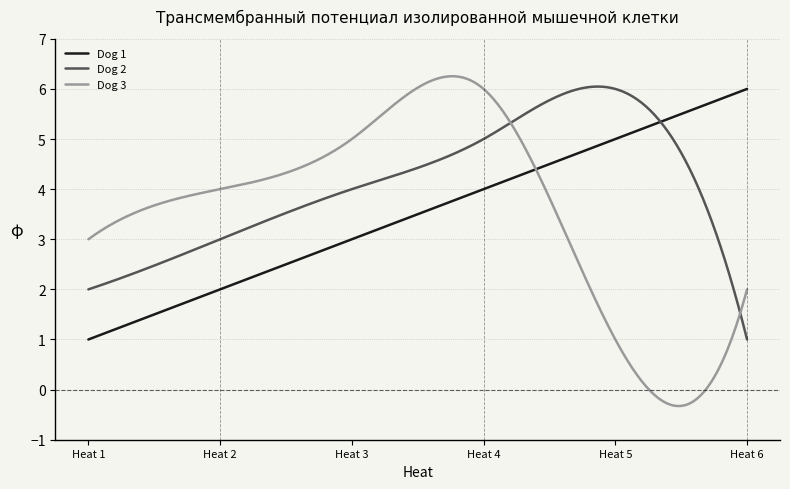

What are all the series names shown in the legend?

Dog 1, Dog 2, Dog 3